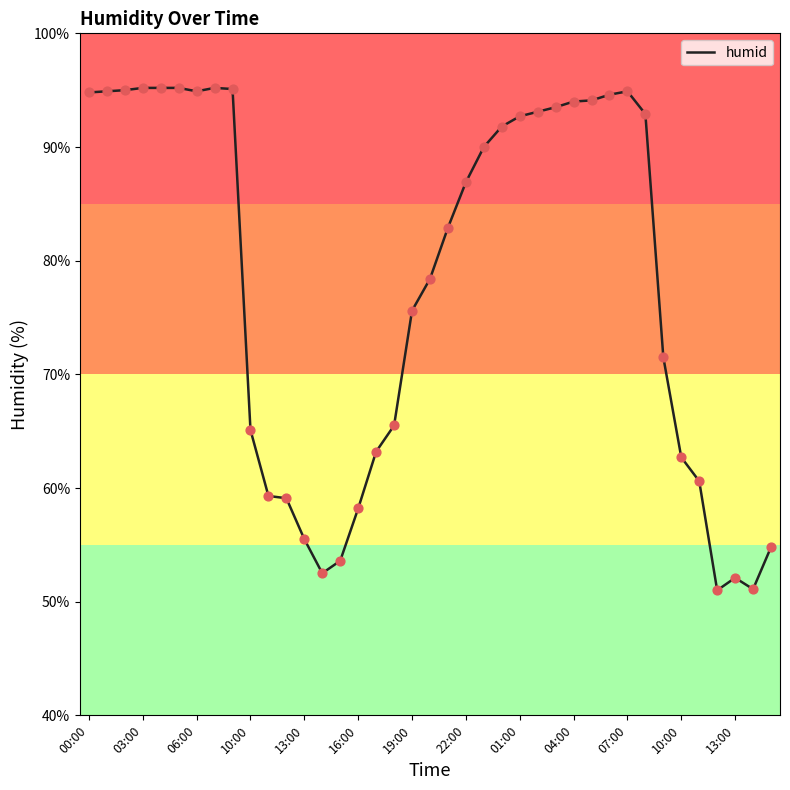

What is the smallest value displayed?

51.0